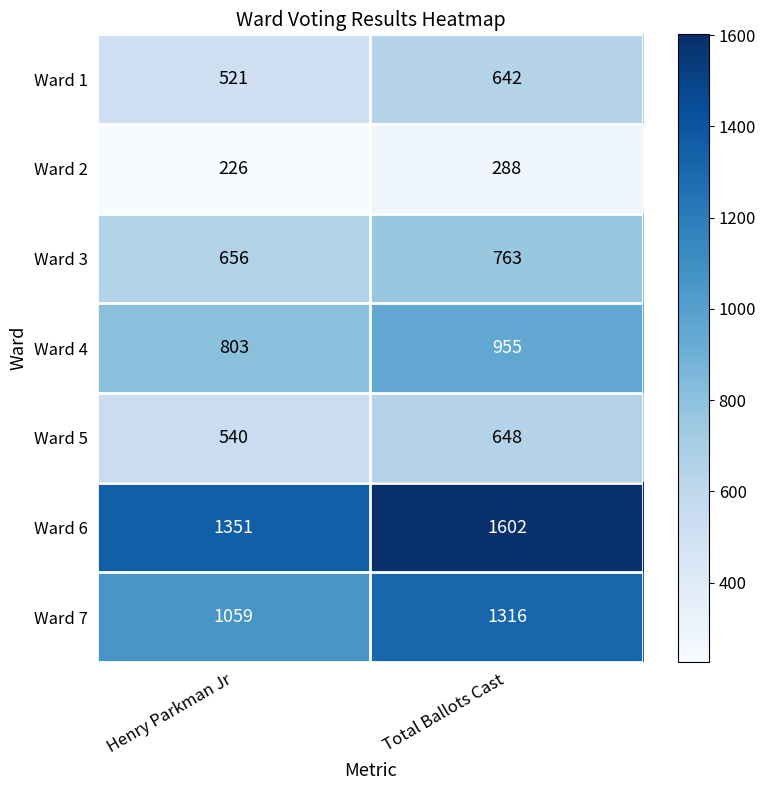

Reading right to left, list all the values displayed in this chart.

Ward 1: 642	521
Ward 2: 288	226
Ward 3: 763	656
Ward 4: 955	803
Ward 5: 648	540
Ward 6: 1602	1351
Ward 7: 1316	1059